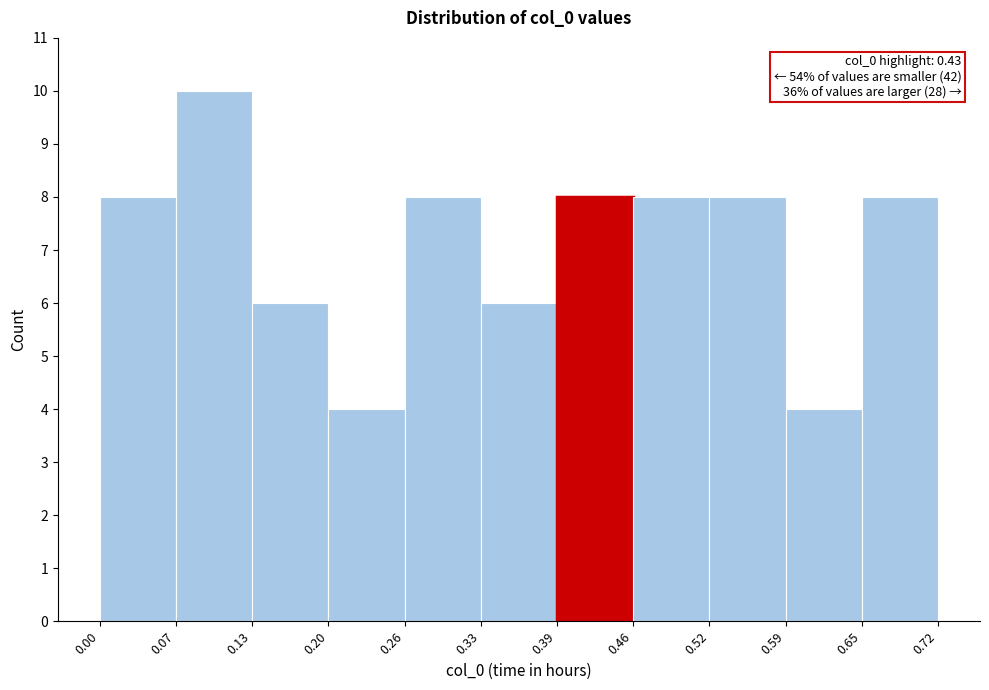

Over which range of the x-axis is the bar tallest?

0.07 to 0.13